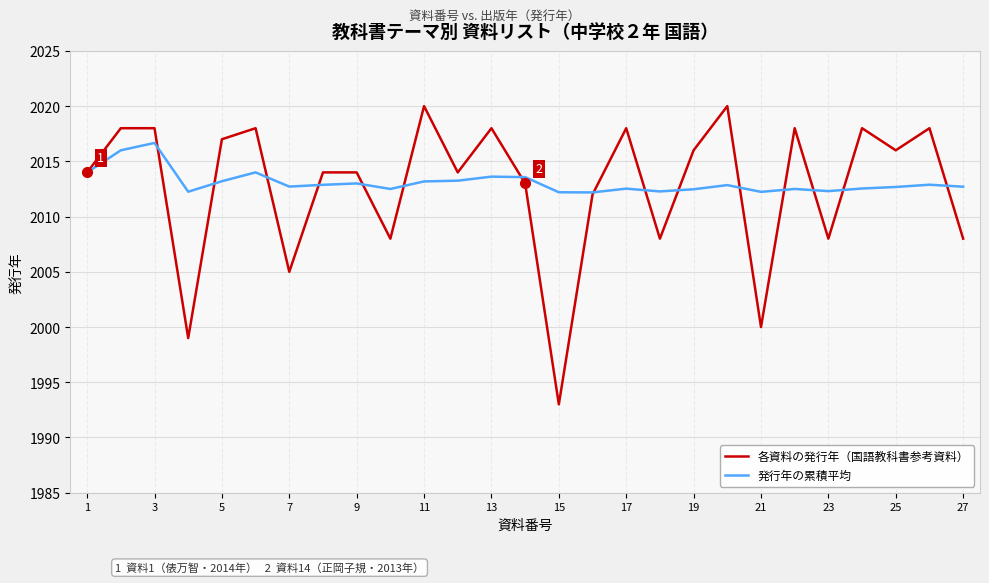

Rank the series by their maximum value, from highest to lowest.

各資料の発行年（国語教科書参考資料）, 発行年の累積平均